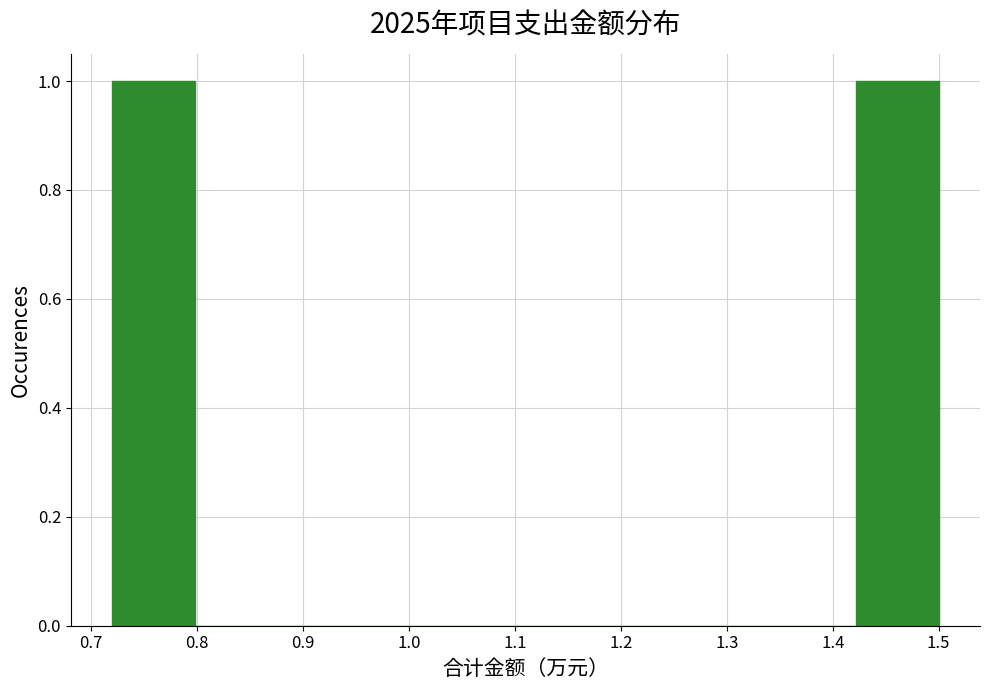

Reading left to right, transcribe this chart: for each bar, give the range it covers on the x-axis and its height. Neither the bar edges nor the heights are printed on the chart, so give them approximately, as read against the axes.

0.720 to 0.798: 1
0.798 to 0.876: 0
0.876 to 0.954: 0
0.954 to 1.032: 0
1.032 to 1.110: 0
1.110 to 1.188: 0
1.188 to 1.266: 0
1.266 to 1.344: 0
1.344 to 1.422: 0
1.422 to 1.500: 1